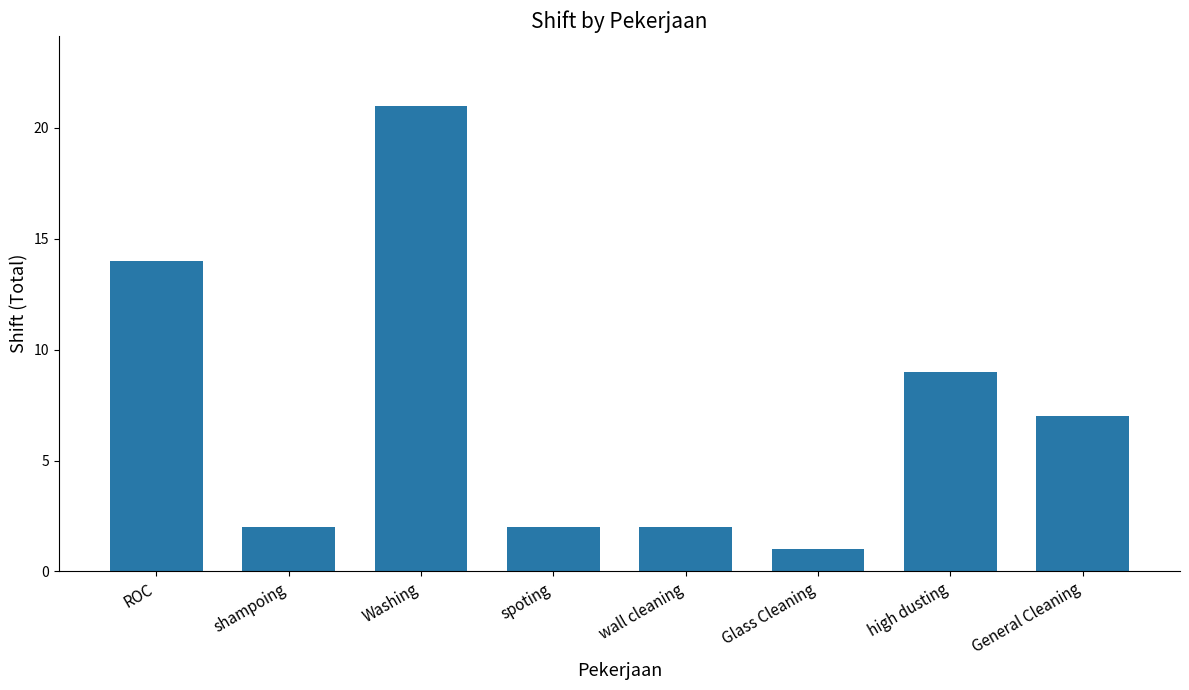

The value at Washing is 21. True or false?

True